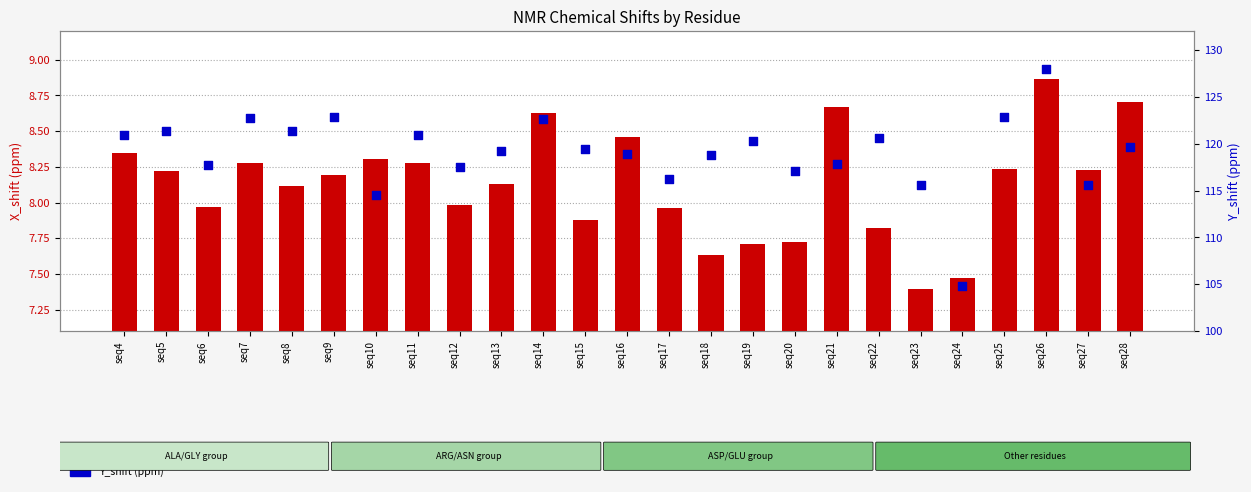

What are all the series names shown in the legend?

X_shift (ppm), Y_shift (ppm)